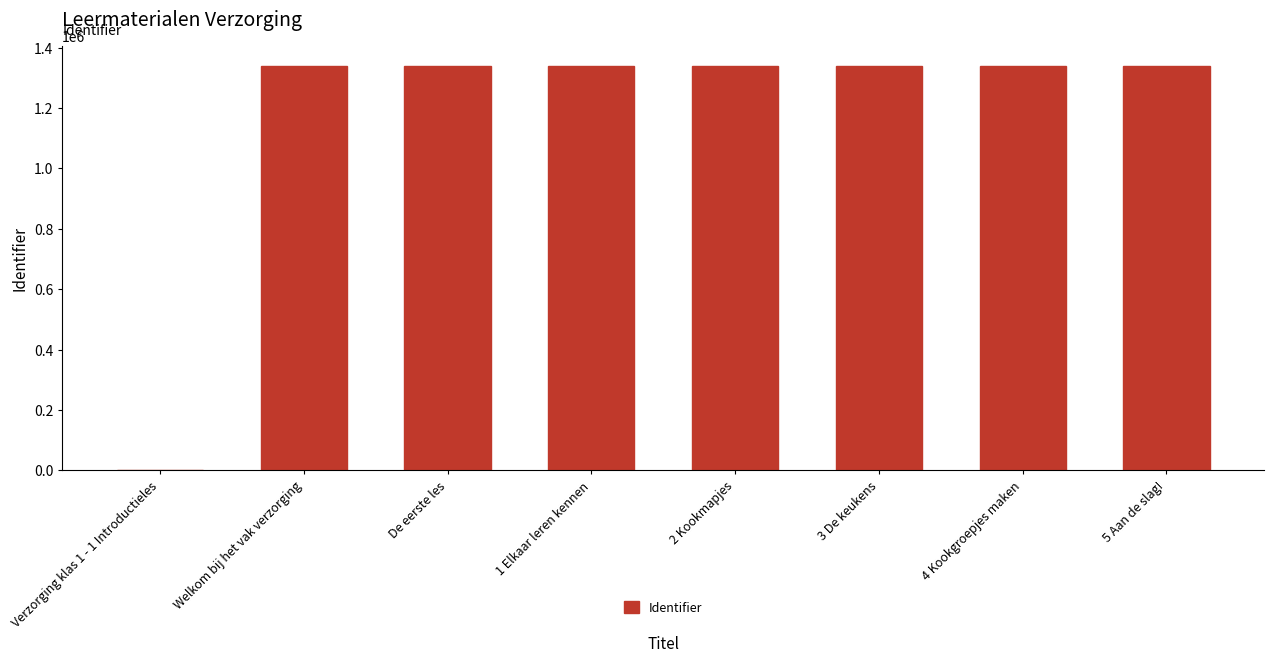

How many values are above zero?

7